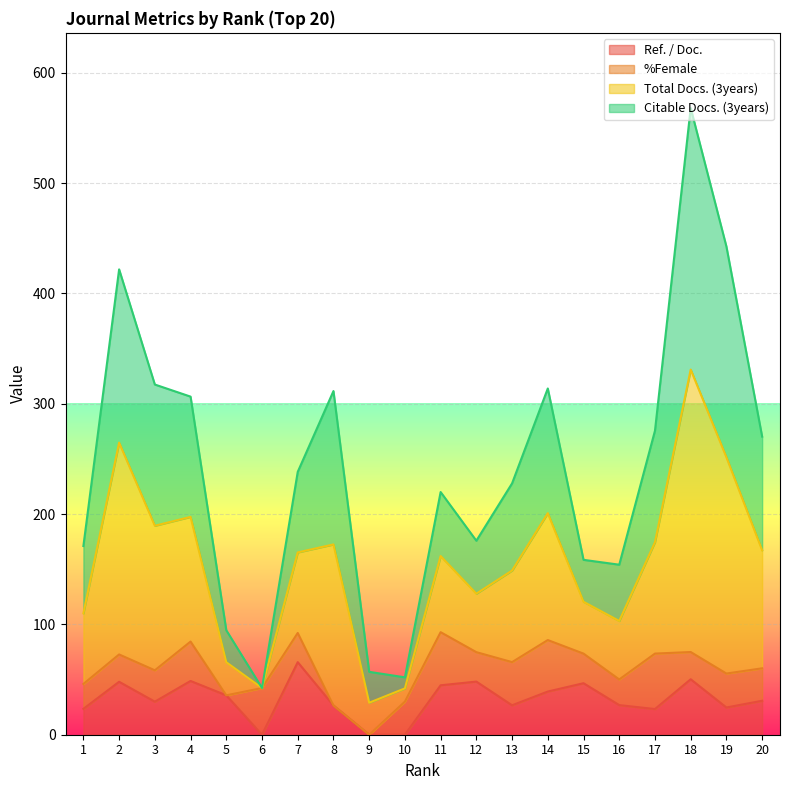

True or false: Total Docs. (3years) and Ref. / Doc. intersect in this chart.

False